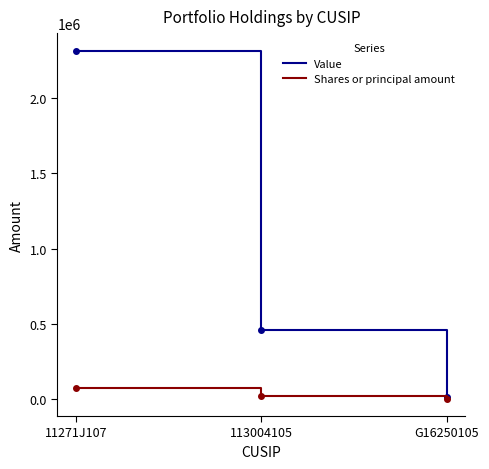

Which series has the widest spread of values?

Value